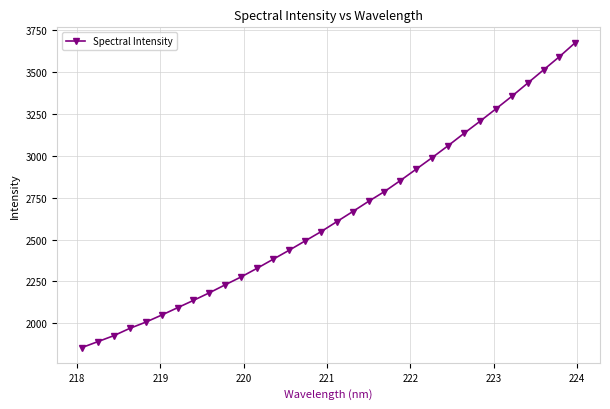

What is the value of the 6th point from the left?

2048.1